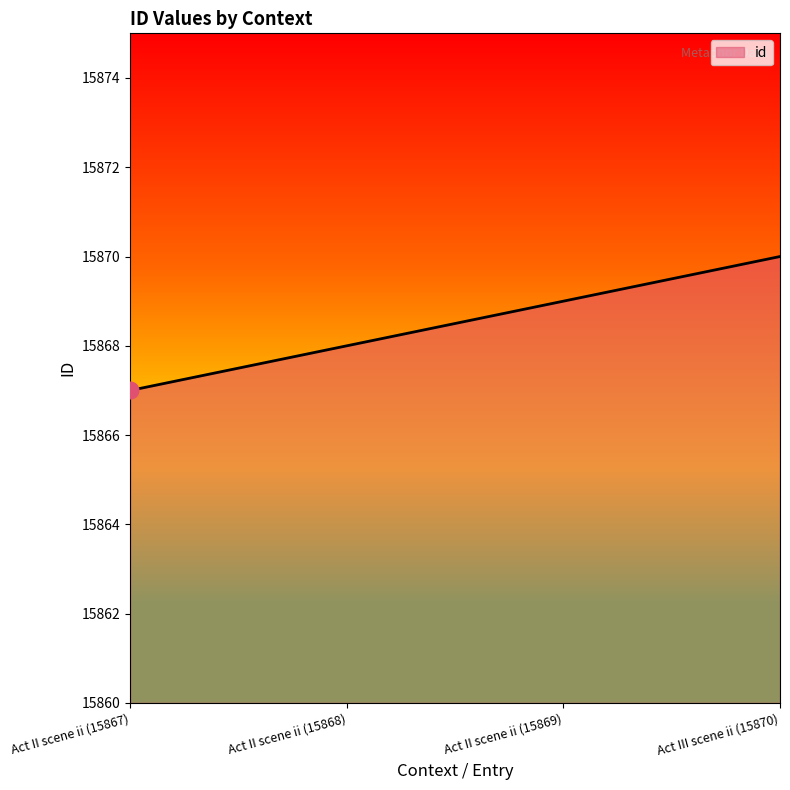

The value at Act II scene ii (15868) is 15868. True or false?

True